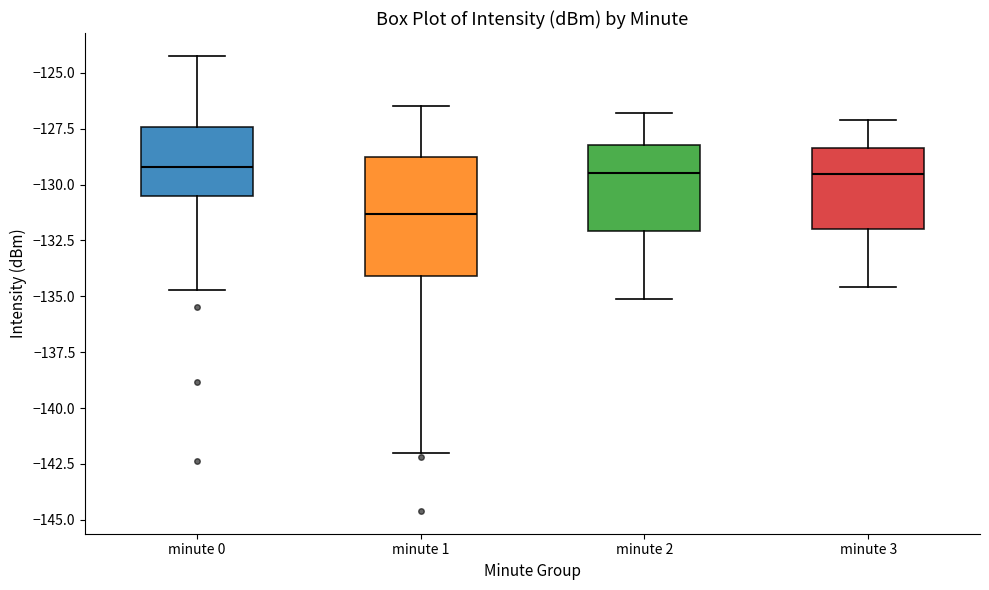

Which box's median line is the lowest?

minute 1